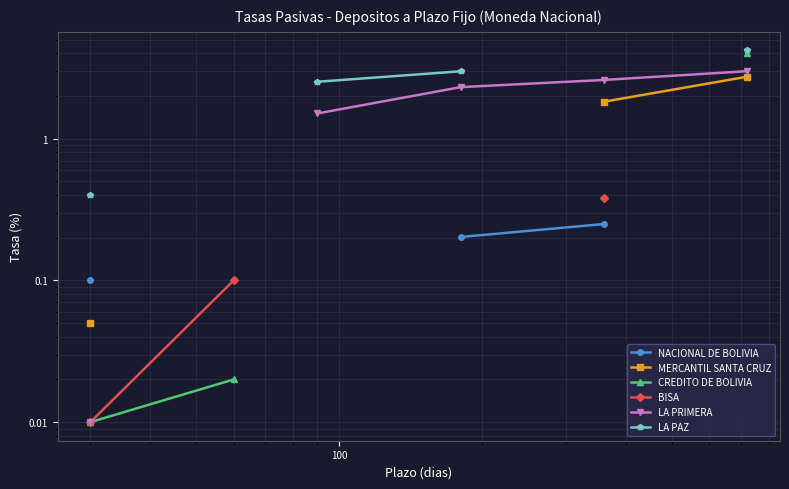

What is the minimum value for NACIONAL DE BOLIVIA?

0.1